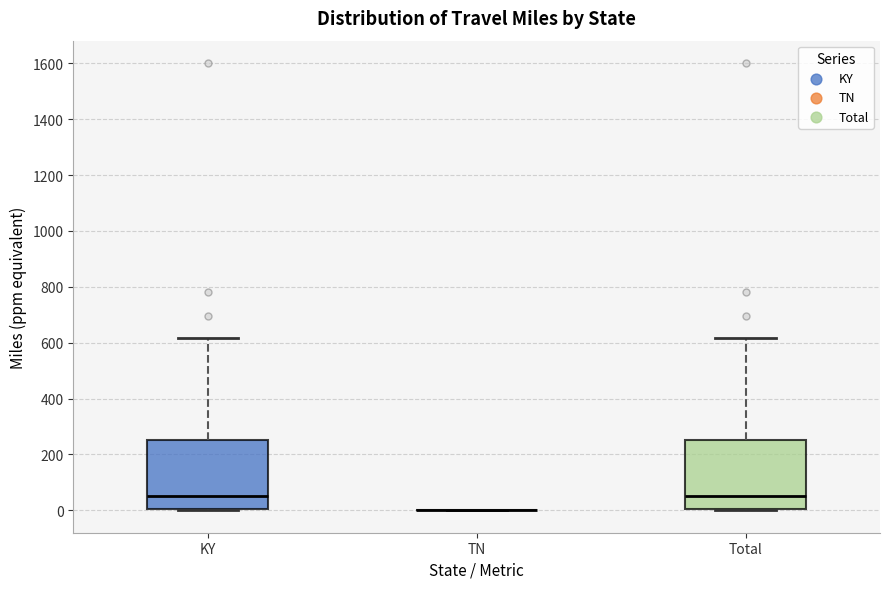

Reading left to right, transcribe this box plot: for each box, give where its median line is, the range the box spans, and where its two whiskers end, as read against the y-axis. The values are not printed on the chart, so give them approximately, as read against the axis.

KY: median 60, box 0 to 260, whiskers 0 to 620
TN: box collapsed to a line at 0, whiskers 0 to 0
Total: median 60, box 0 to 260, whiskers 0 to 620